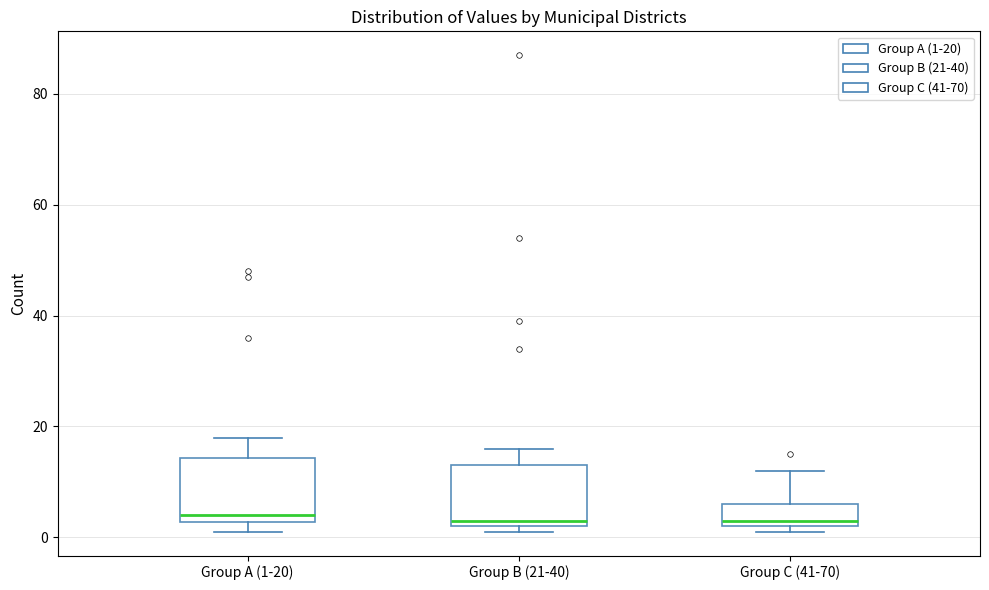

Reading left to right, transcribe this box plot: for each box, give where its median line is, the range the box spans, and where its two whiskers end, as read against the y-axis. The values are not printed on the chart, so give them approximately, as read against the axis.

Group A (1-20): median 4, box 2 to 14, whiskers 2 (just below the box's lower edge) to 18
Group B (21-40): median 4, box 2 to 14, whiskers 2 (just below the box's lower edge) to 16
Group C (41-70): median 4, box 2 to 6, whiskers 2 (just below the box's lower edge) to 12